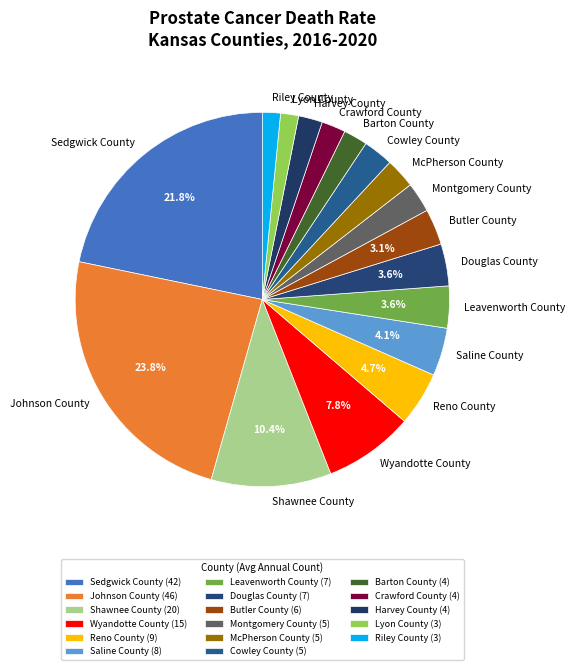

Count the number of slices in the pie.

17